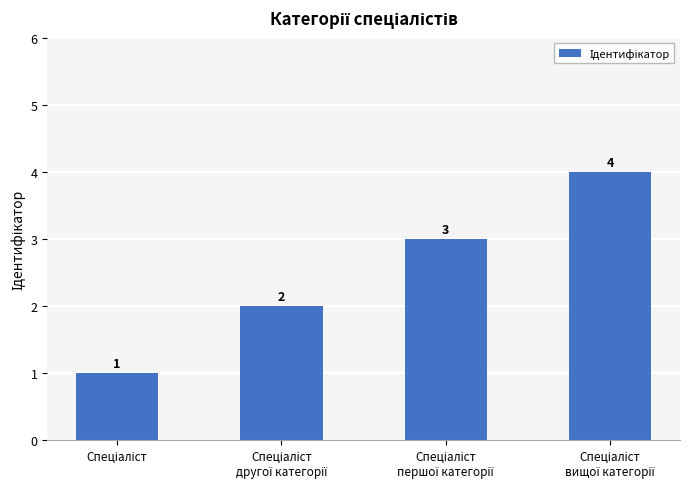

How many data points are less than 3?

2